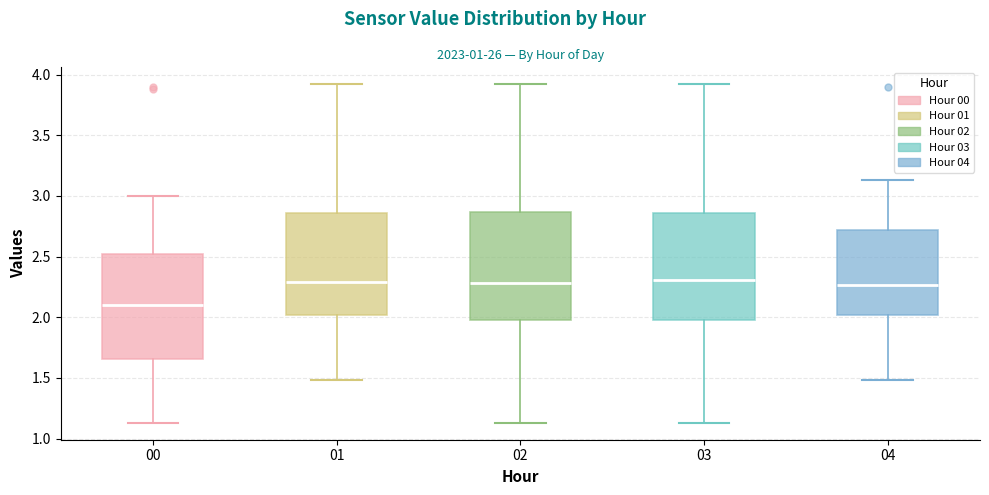

Which box's median line is the lowest?

00